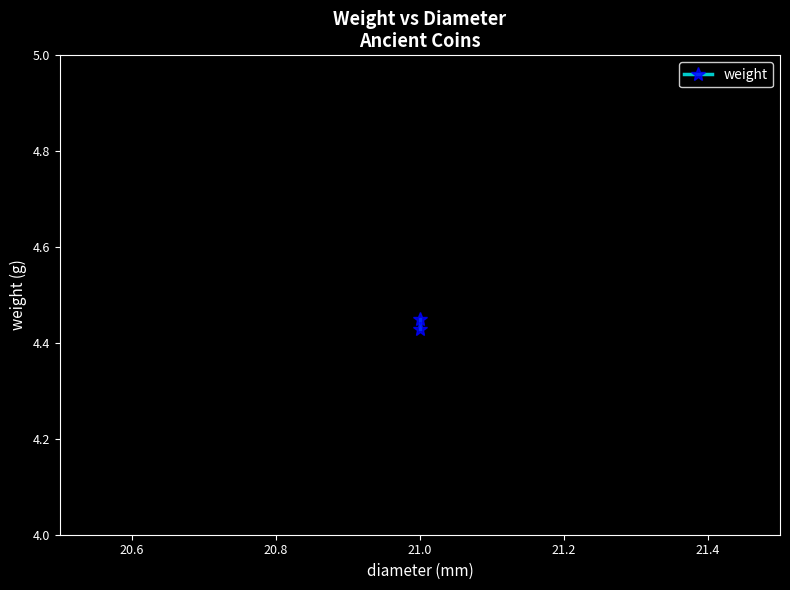

How many data points does each series have?

2